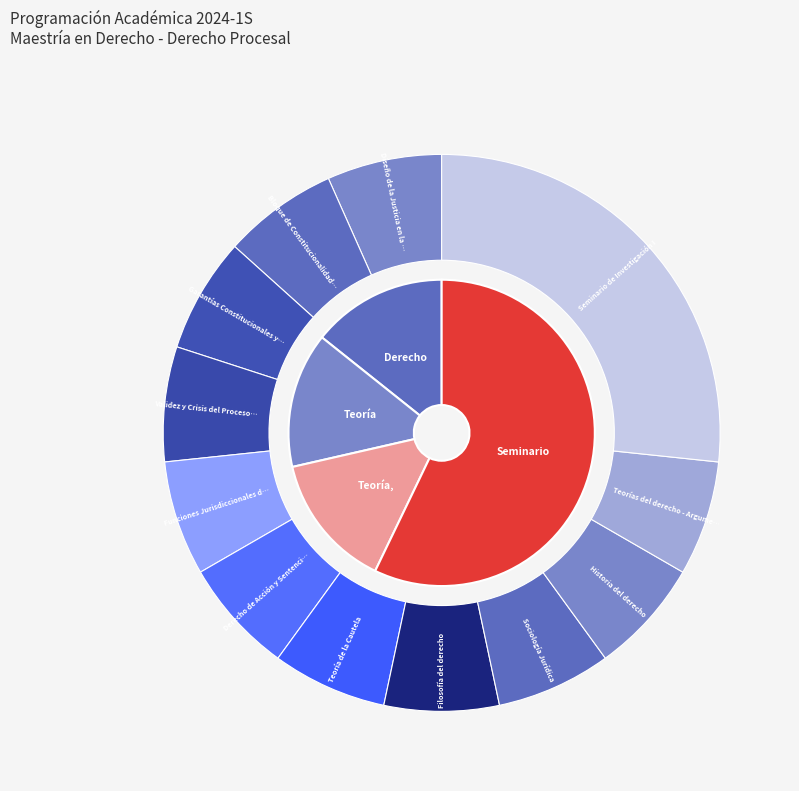

Between Derecho Procesal y Constitución and Teoría, Sociología, Filosofía e Historia, which is larger?

Derecho Procesal y Constitución